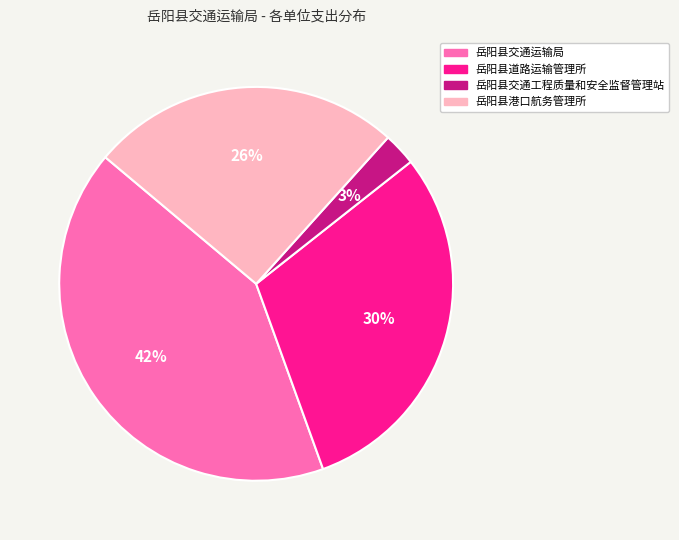

The 岳阳县交通工程质量和安全监督管理站 slice represents 3% of the pie. True or false?

True